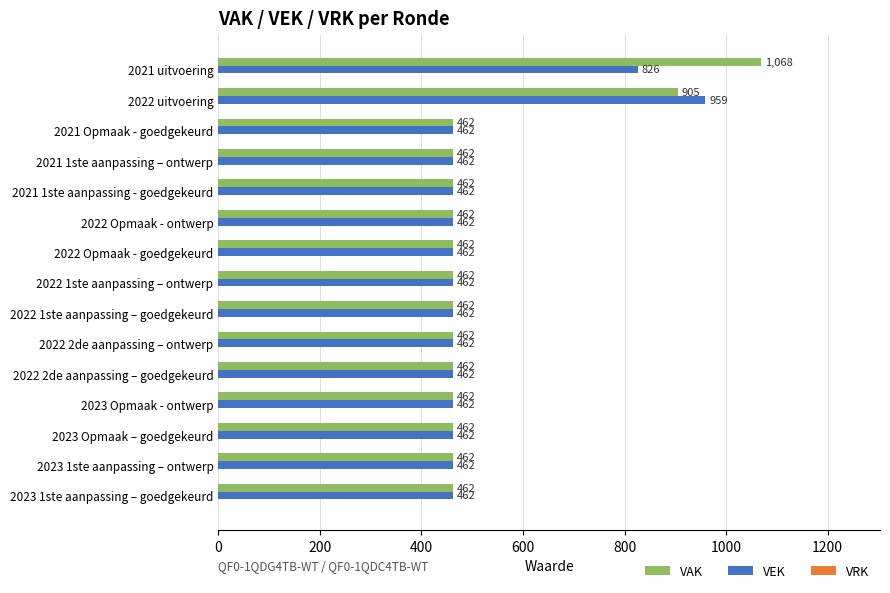

What is the approximate value of VEK at 2021 1ste aanpassing - goedgekeurd?

462